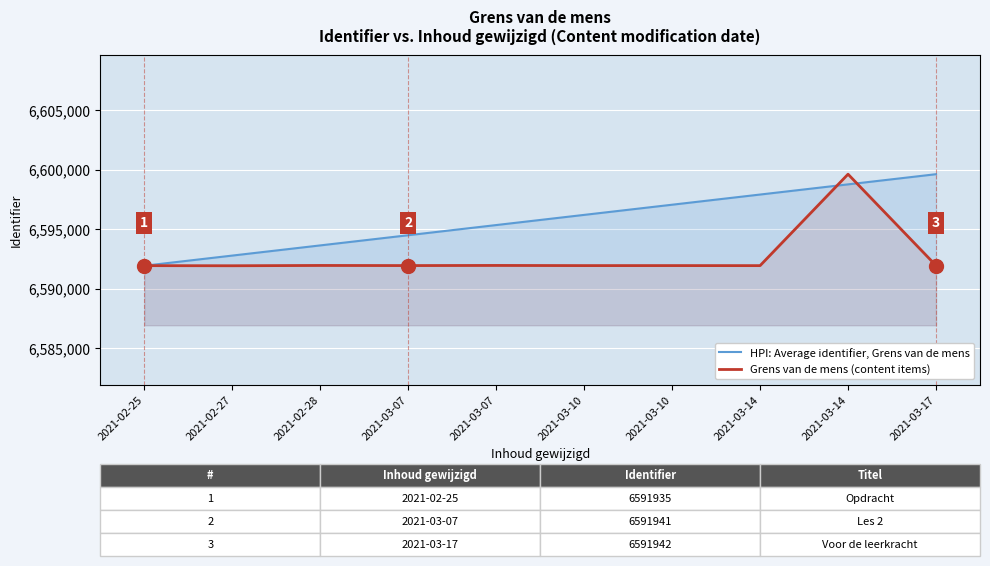

Which series has the largest range (max minus min)?

HPI: Average identifier, Grens van de mens